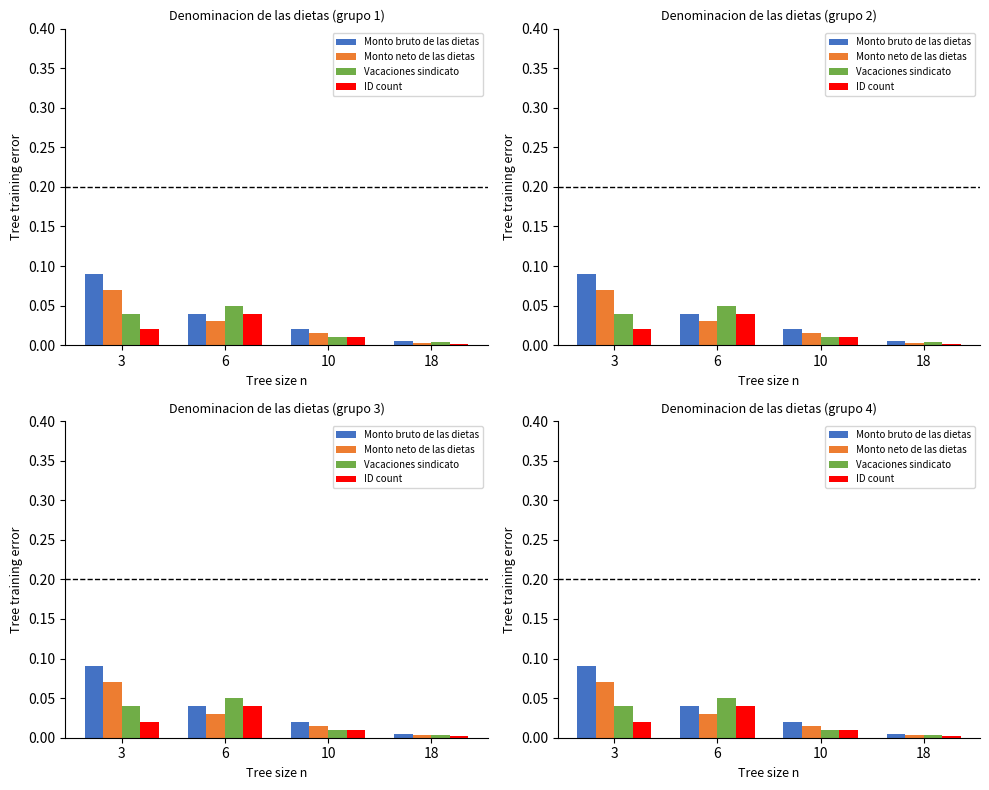

Reading right to left, list all the values displayed in this chart.

Monto bruto de las dietas: 0.0	0.0	0.0	0.1
Monto neto de las dietas: 0.0	0.0	0.0	0.1
Vacaciones sindicato : 0.0	0.0	0.1	0.0
ID count: 0.0	0.0	0.0	0.0